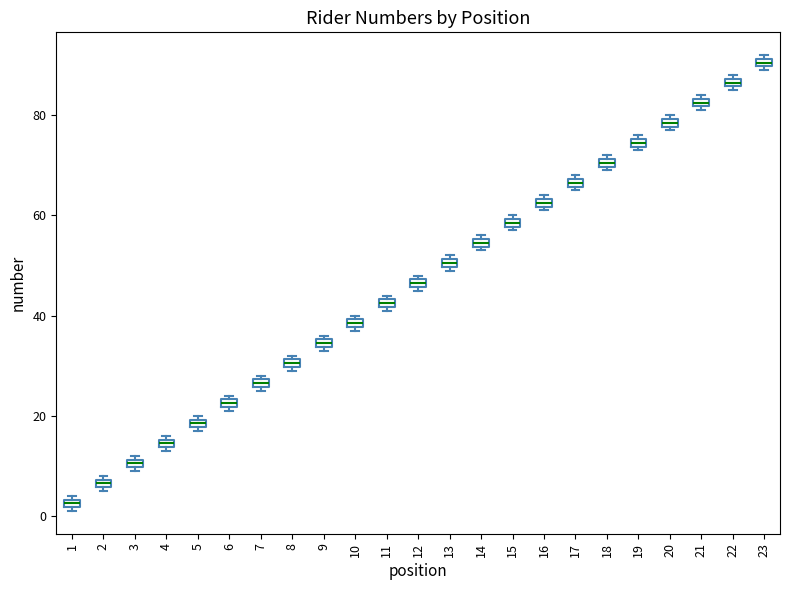

Which box has the highest median line?

23